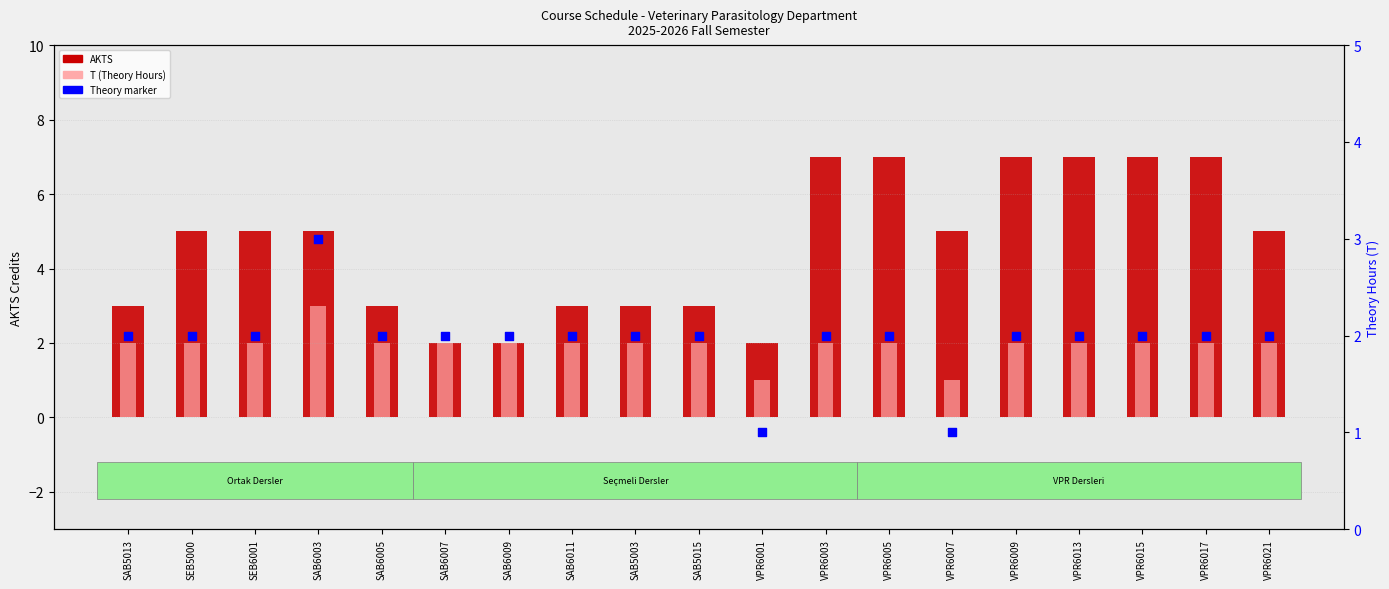

At which category is the sum across all series the highest?

SAB6003